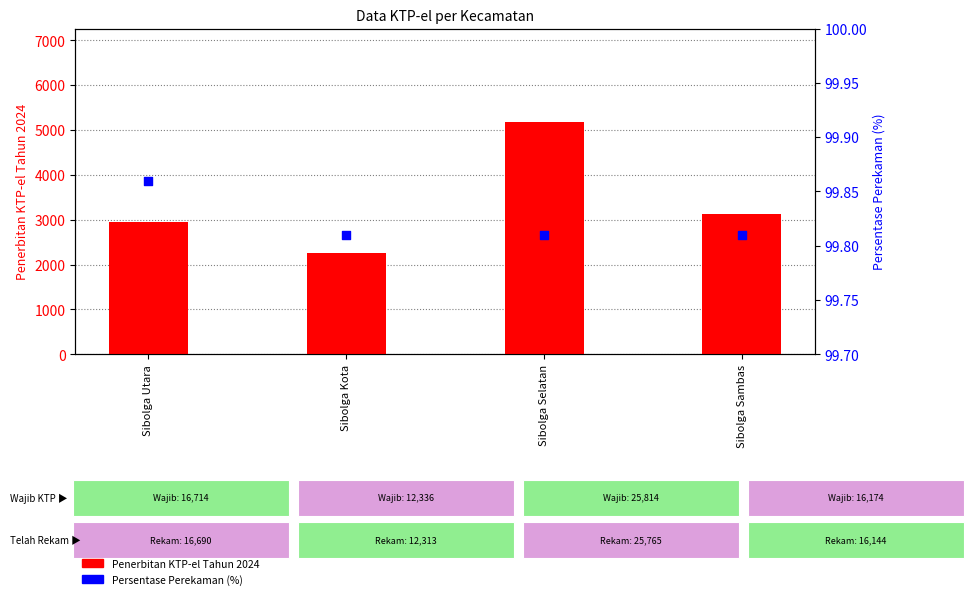

At how many categories does at least one series exceed 4954?

1